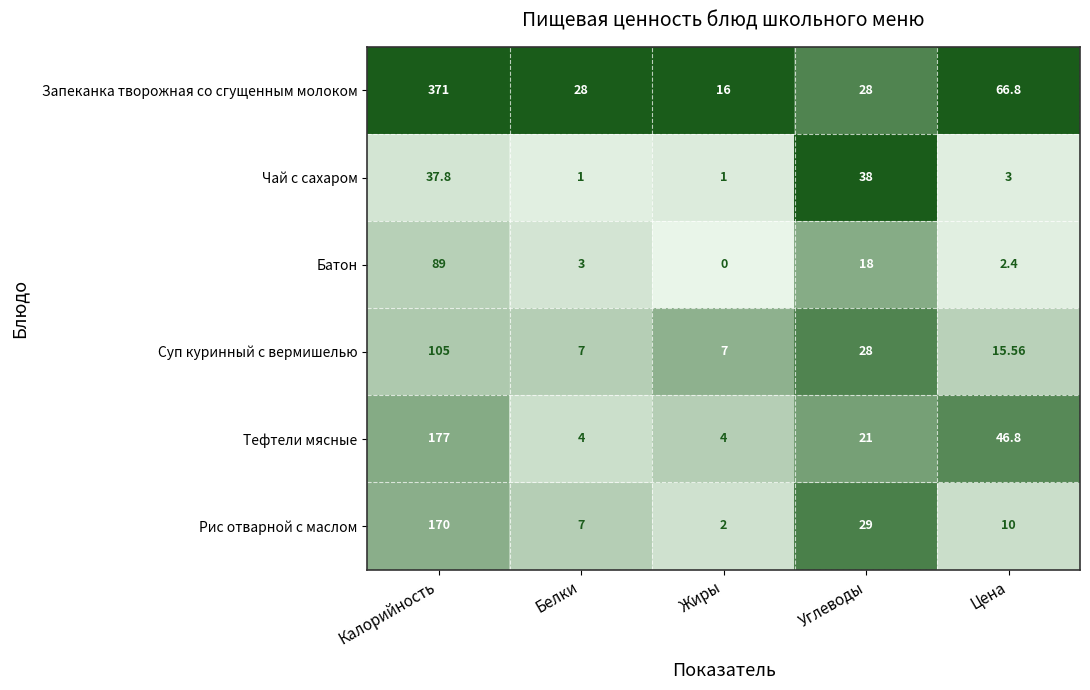

At Калорийность, list the series in order from largest to smallest.

Запеканка творожная со сгущенным молоком, Тефтели мясные, Рис отварной с маслом, Суп куринный с вермишелью, Батон, Чай с сахаром